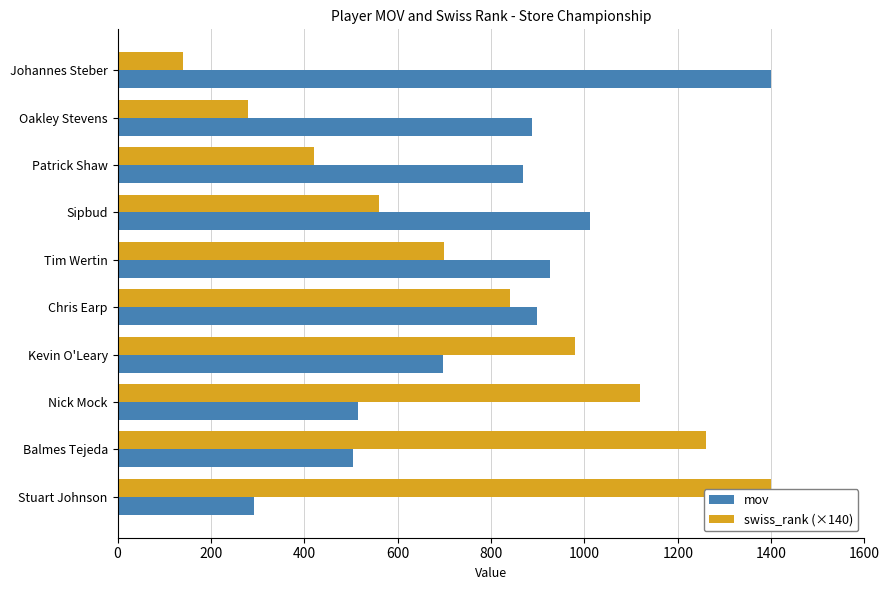

At which label does mov reach its minimum?

Stuart Johnson